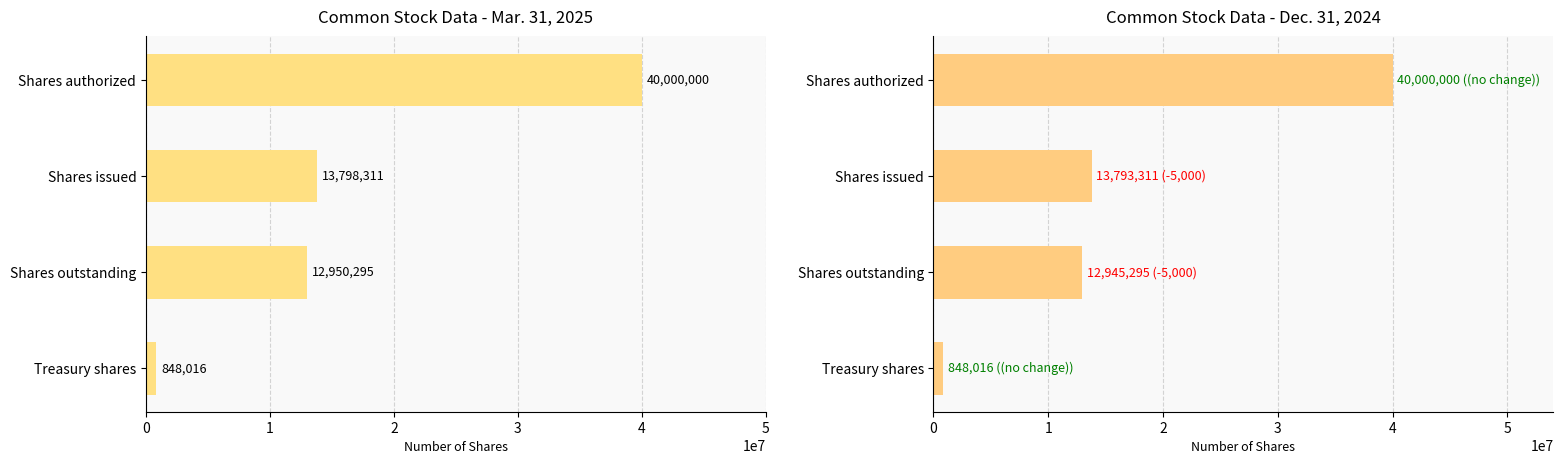

What is the greatest value displayed?

40000000